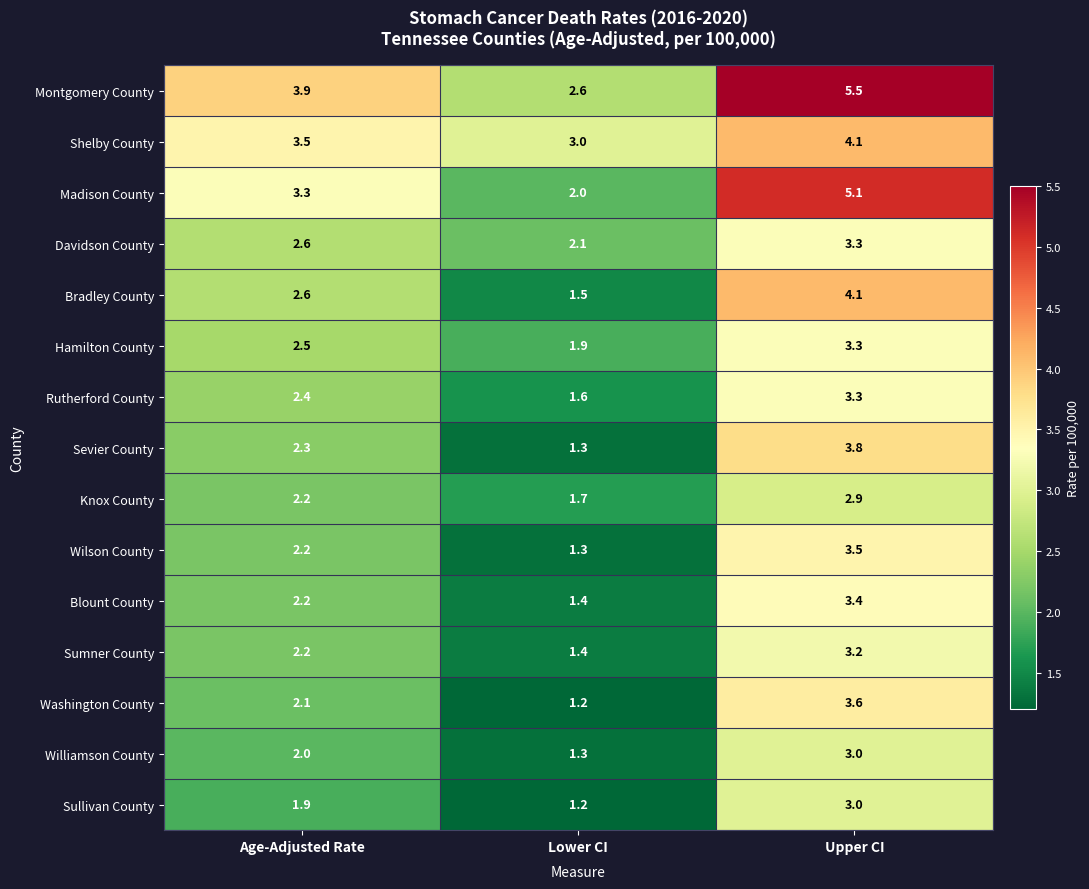

At how many categories does at least one series exceed 1?

3